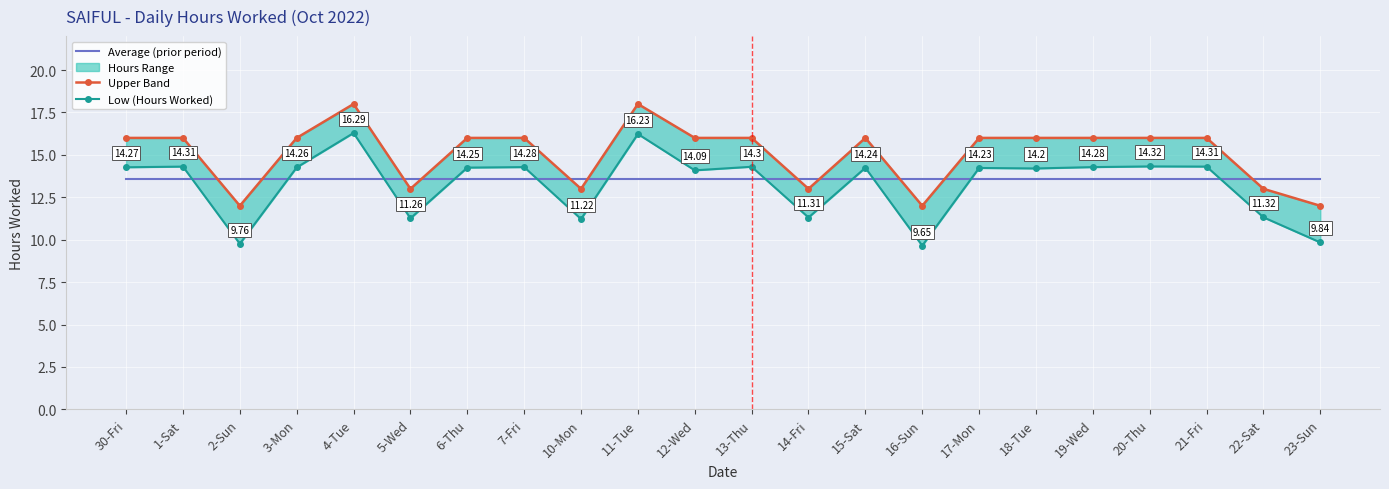

The value of Low (Hours Worked) at 16-Sun is 9.7. True or false?

True